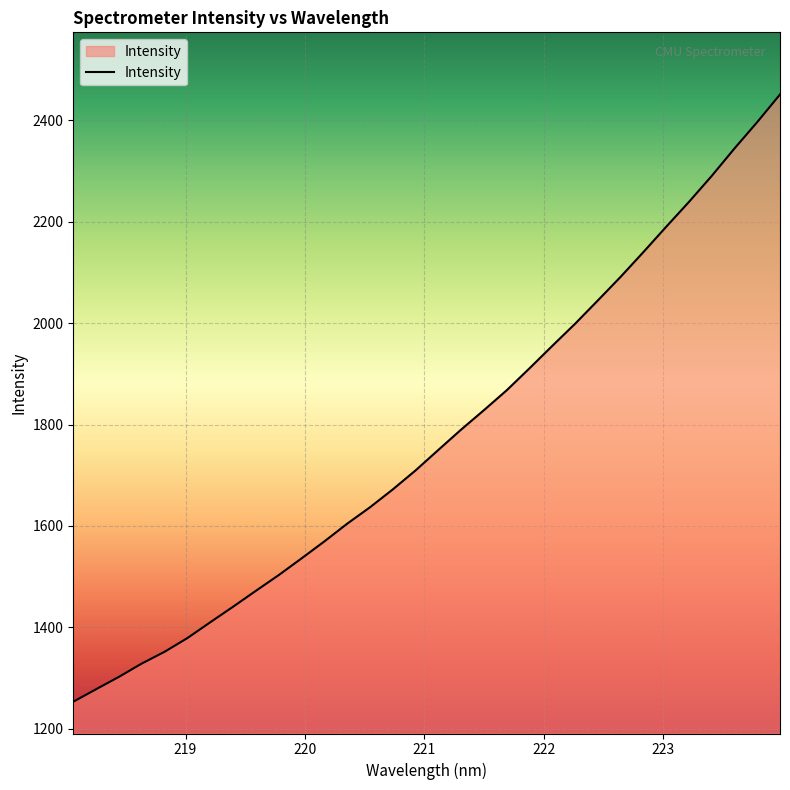

What is the maximum value shown in the chart?

2451.2